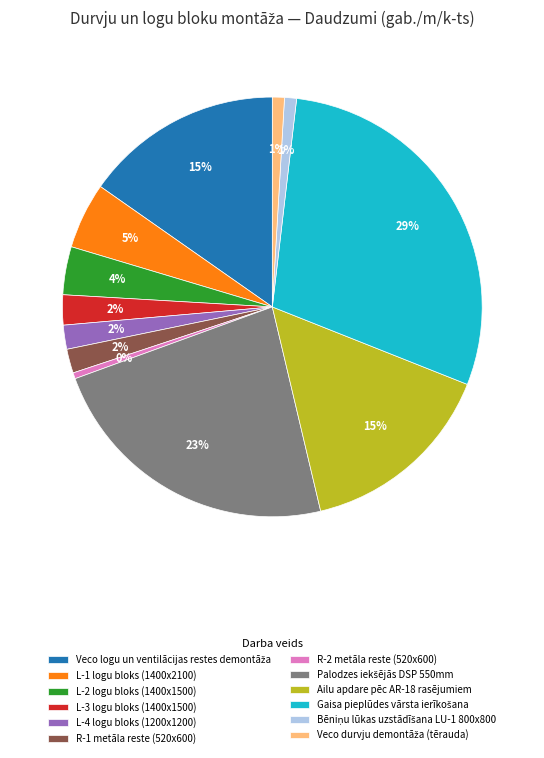

To the nearest percent, what is the average slice percentage?

8%